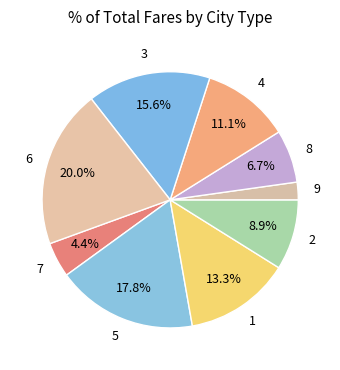

What percentage is the 3 slice, to the nearest percent?

16%